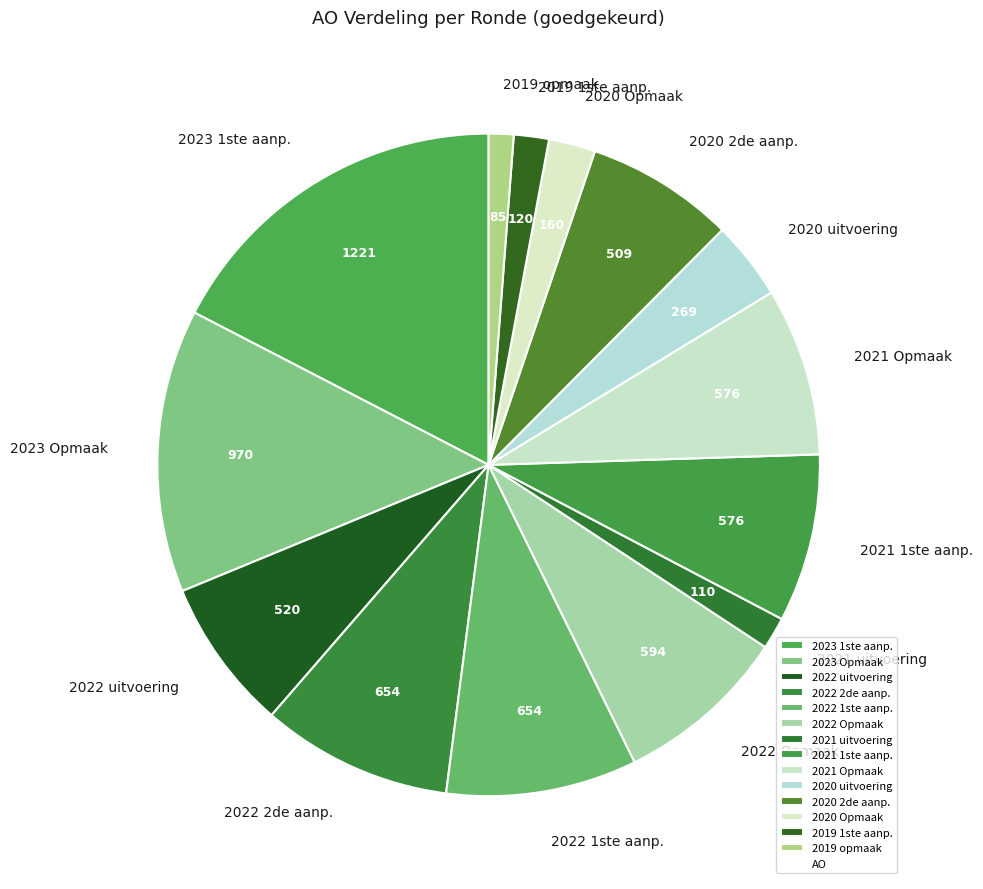

Combined, do 2023 1ste aanp. and 2020 Opmaak account for over 50%?

No